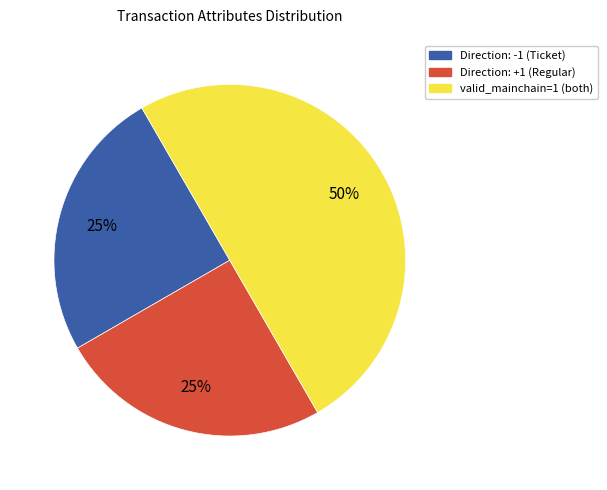

Which has a higher value, Direction: +1 (Regular) or valid_mainchain=1 (both)?

valid_mainchain=1 (both)